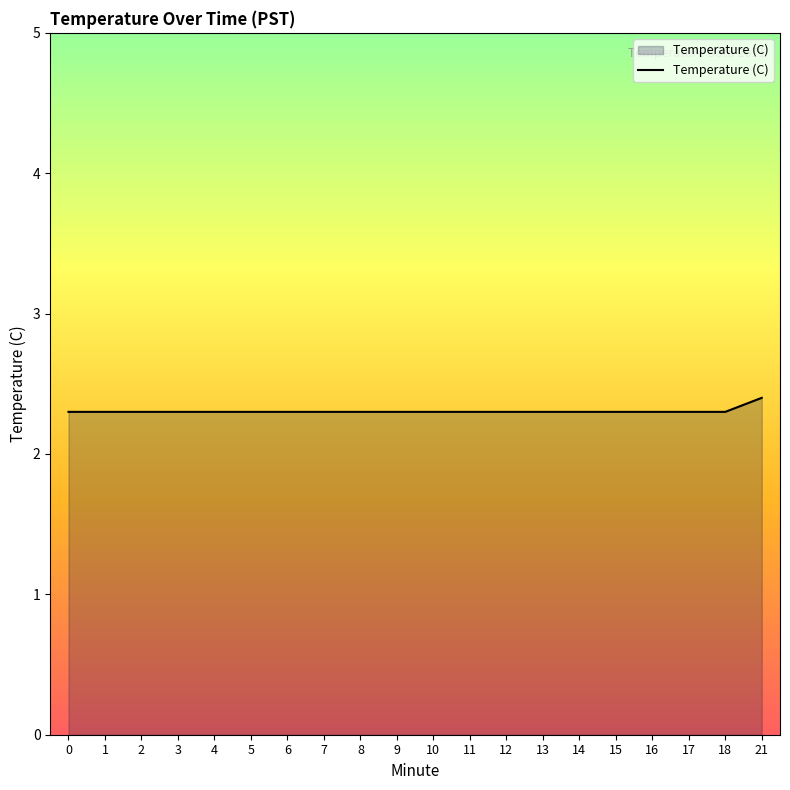

Which category has the highest value across all series?

21